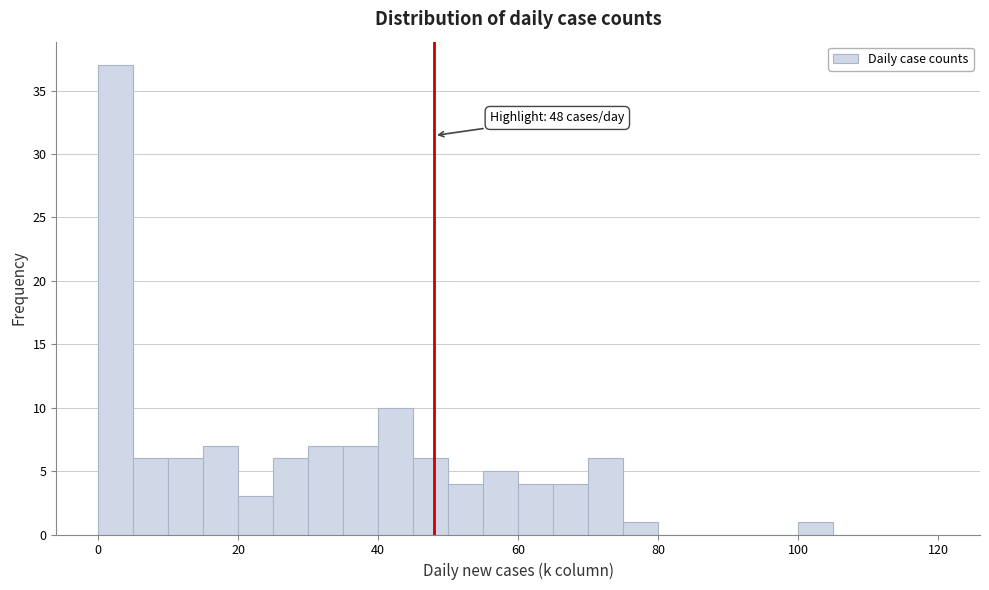

Read against the x-axis, roughly where is the centre of the tallest bar?

2